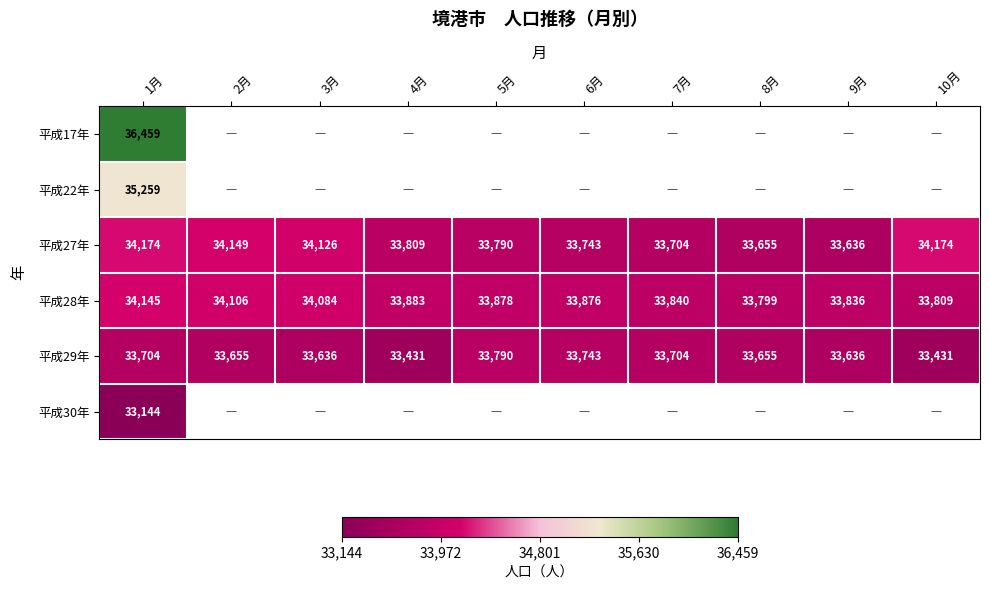

Is it true that 平成28年 equals 19659 at 9月?

False